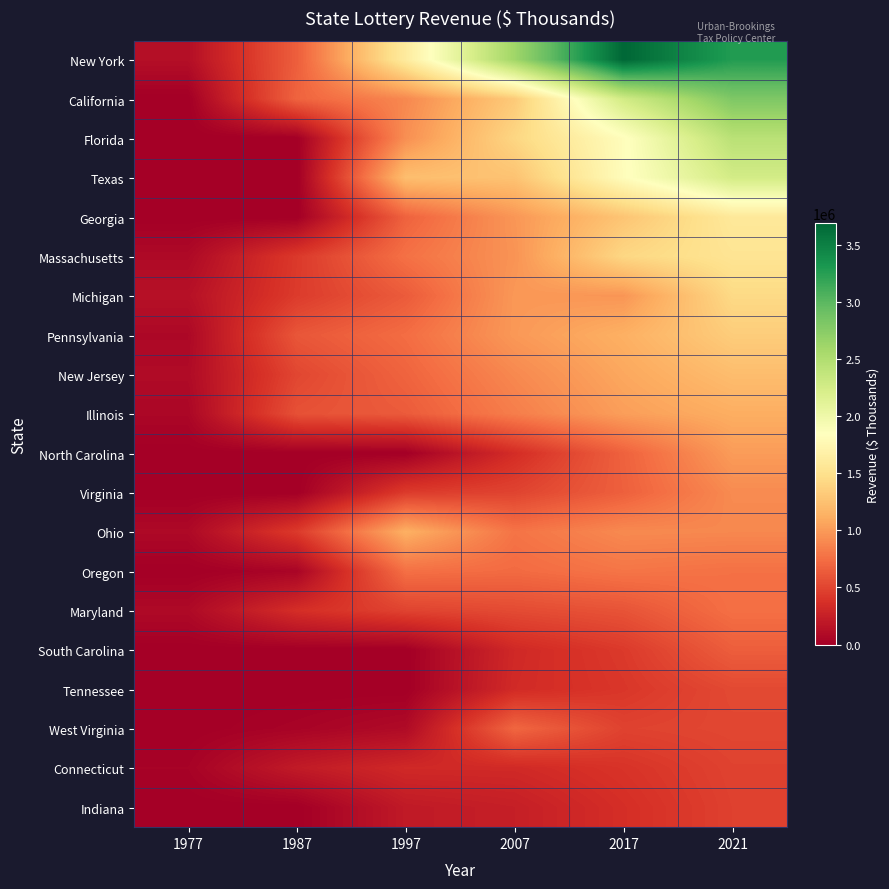

Between 2007 and 1987, which is larger?

2007